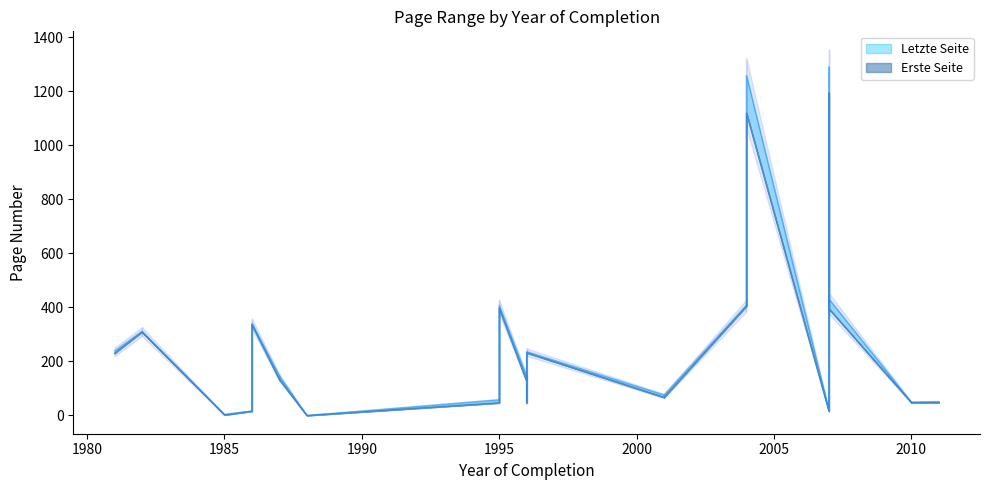

Is this an area chart (filled region under the line)?

No